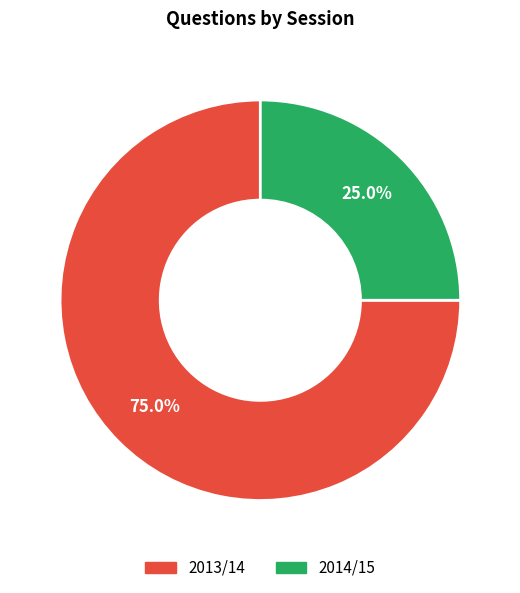

To the nearest percent, what is the difference between the largest and smallest slice percentages?

50%